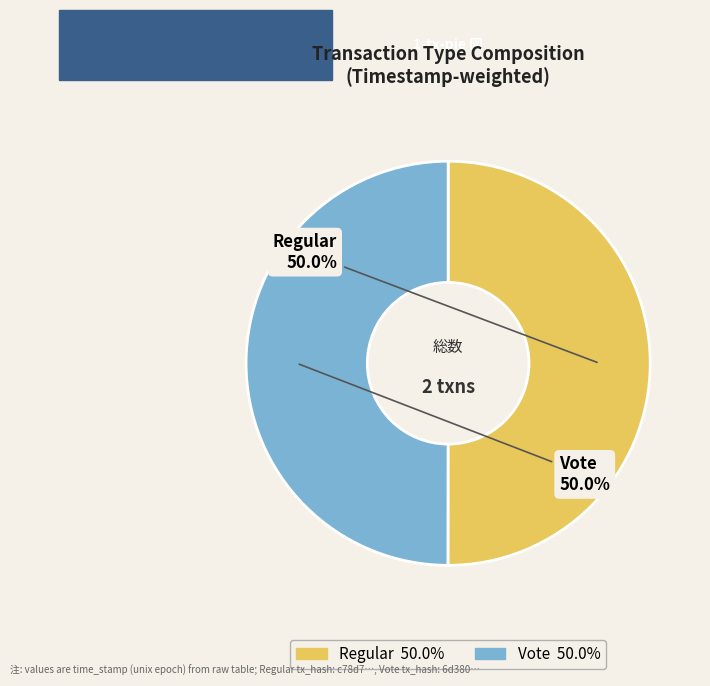

To the nearest percent, what portion does Vote represent?

50%